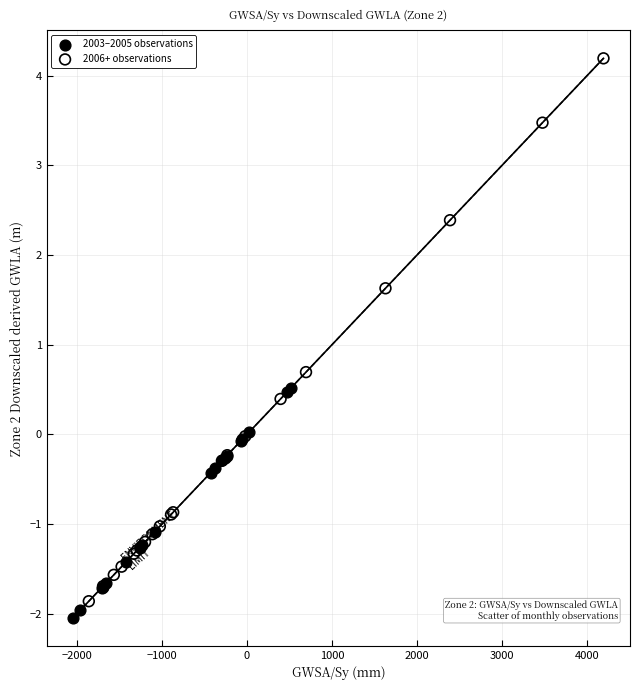

Which series contains the highest Y value?

2006+ observations